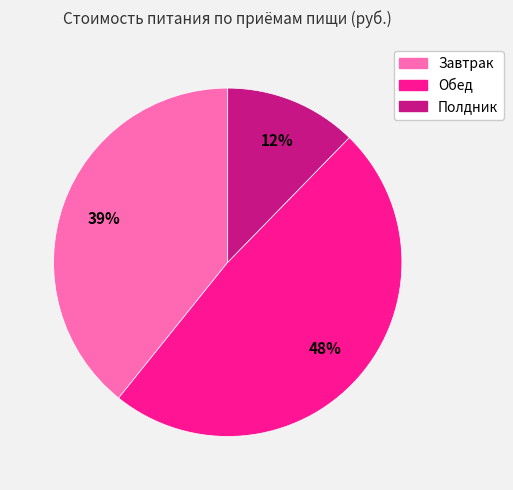

Is it true that Завтрак is 27% of the pie?

False